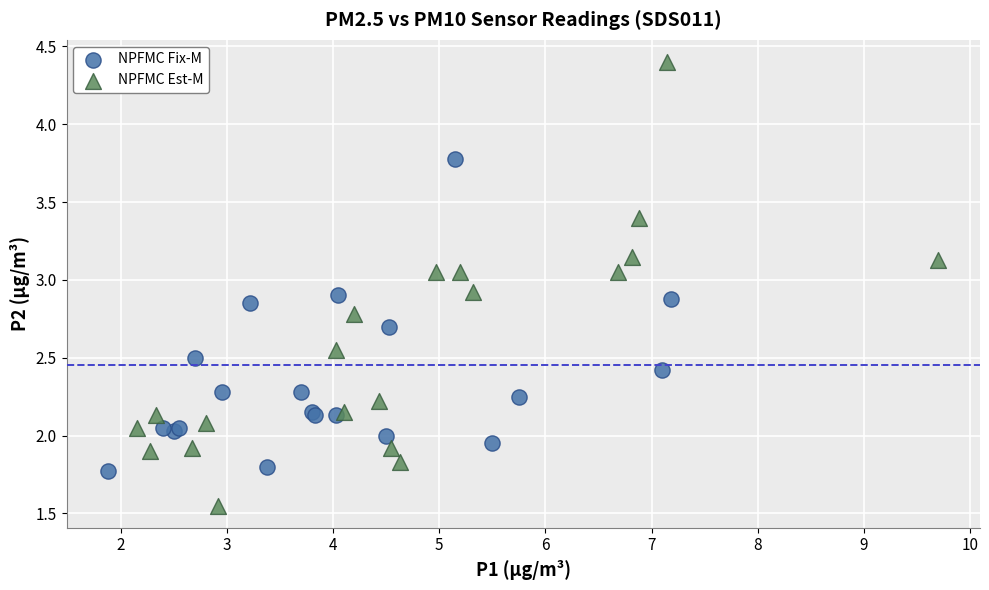

Which series reaches the maximum Y coordinate?

NPFMC Est-M